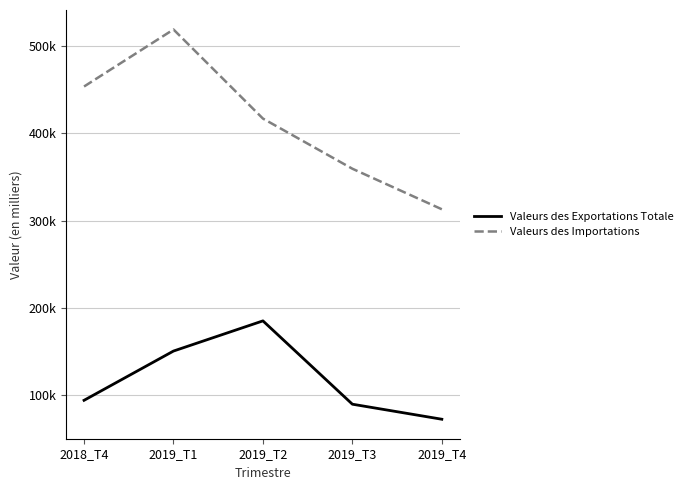

What is the difference between the Valeurs des Importations values at 2019_T4 and 2019_T3?

46483.1